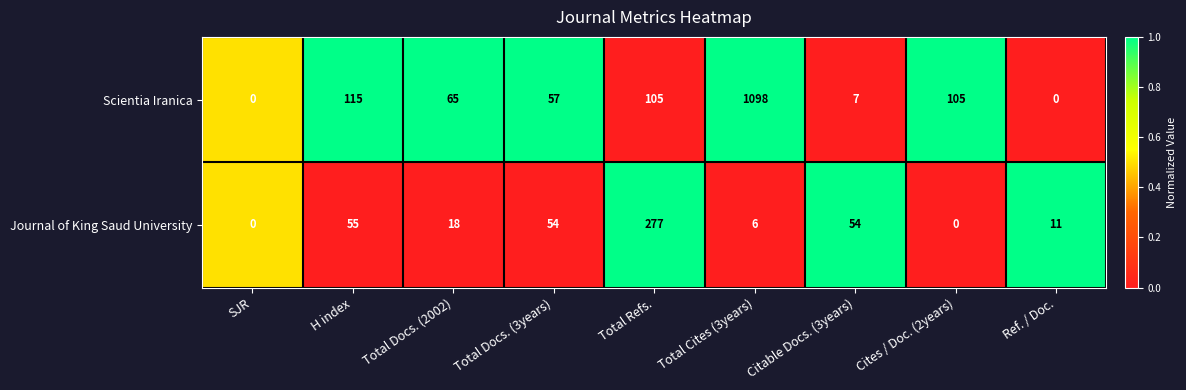

Where does the Scientia Iranica series first go above 65?

H index